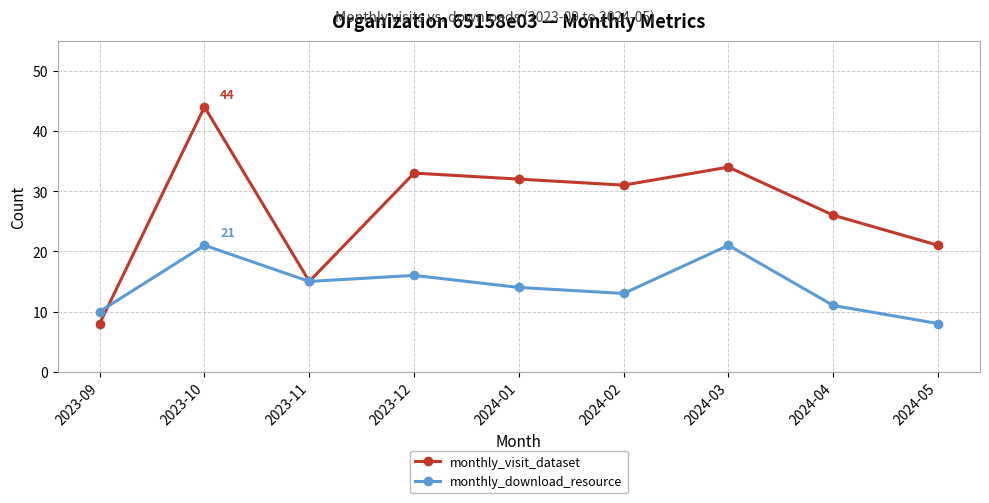

What is the total value across all series at 2024-05?

29